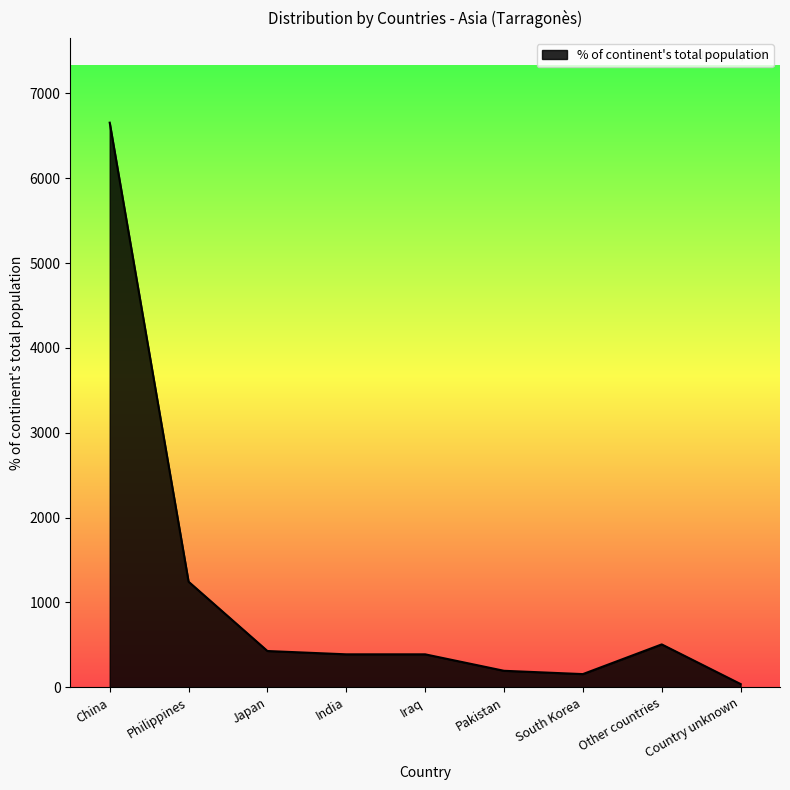

What is the difference between the maximum and minimum values?

6615